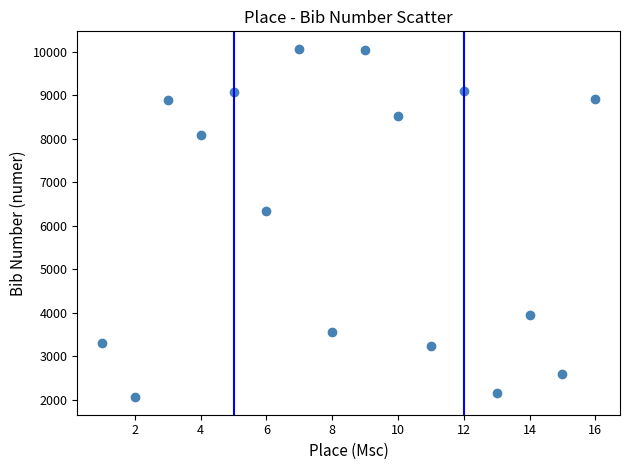

What is the range of X values (max minus min)?

15